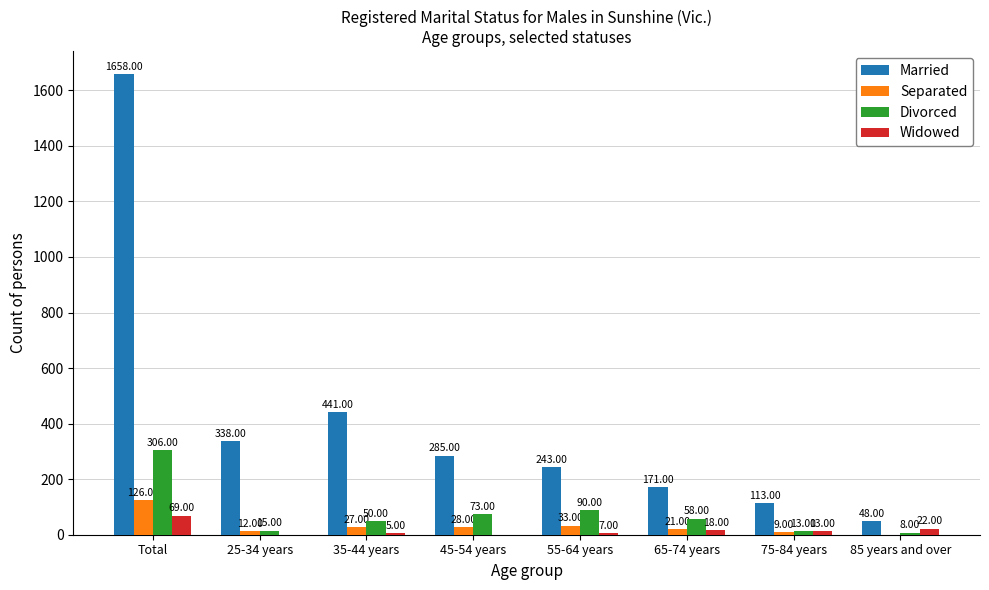

Which label corresponds to the largest value in the chart?

Total